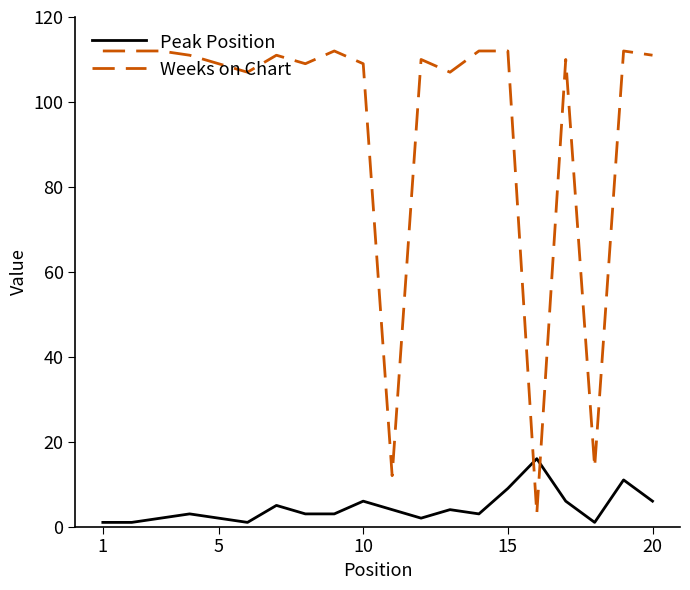

Rank the series by their maximum value, from highest to lowest.

Weeks on Chart, Peak Position